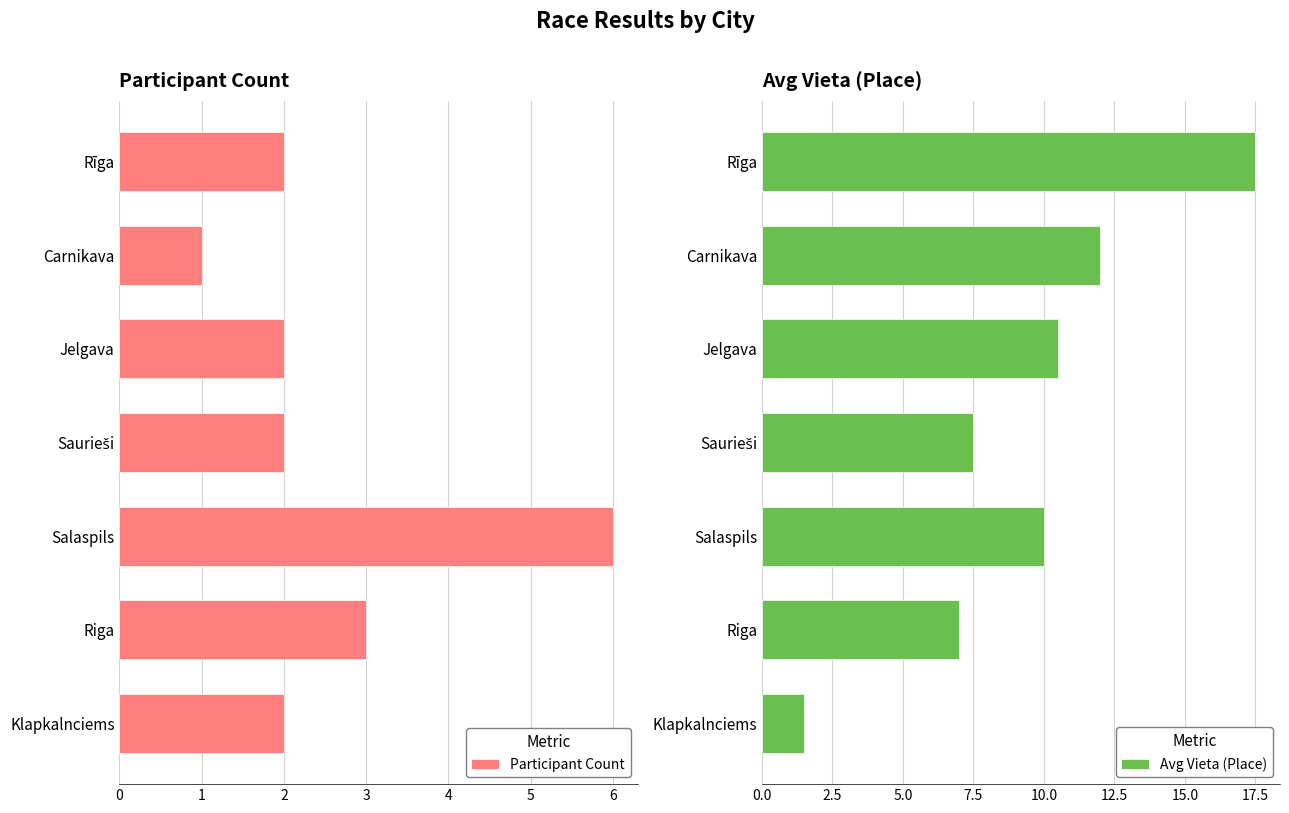

What is the sum of all Participant Count values?

18